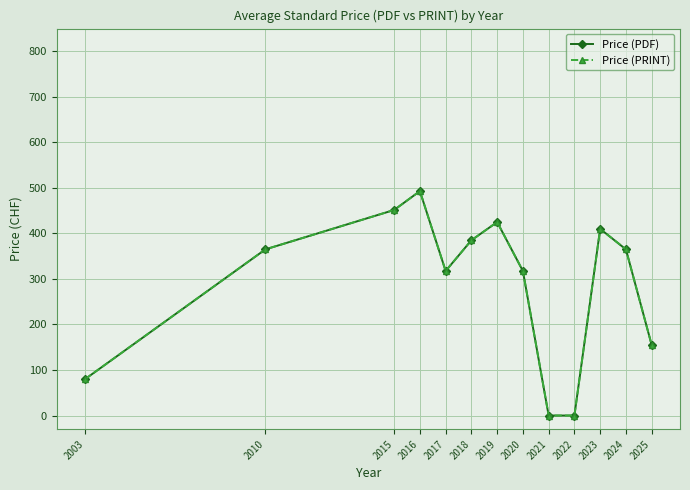

Does the chart have visible grid lines?

Yes